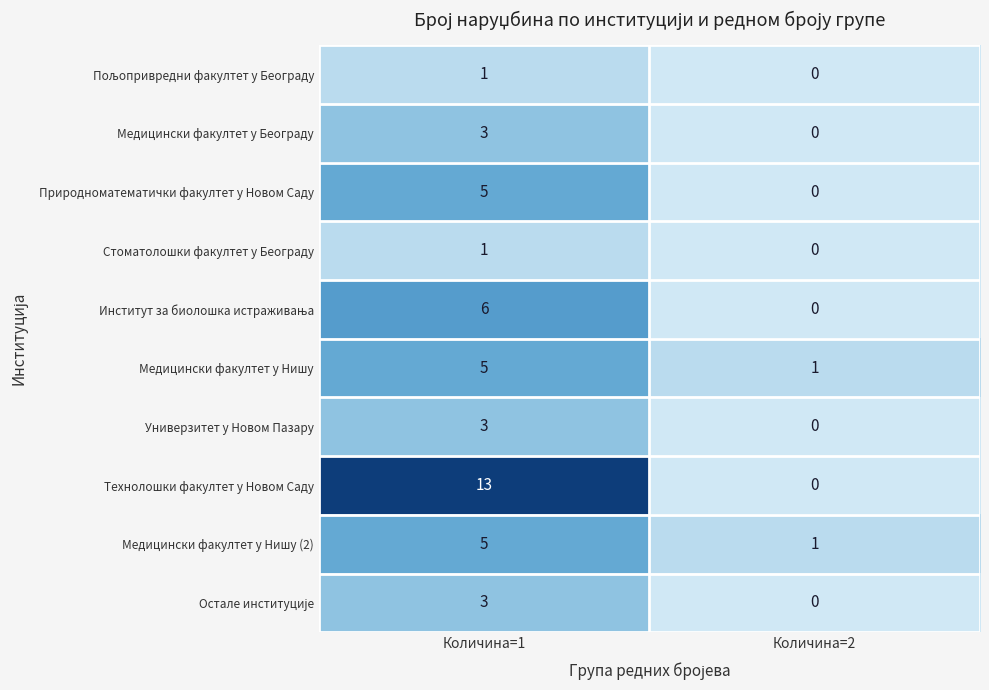

What is the spread (max minus min) of values at Количина=1?

12